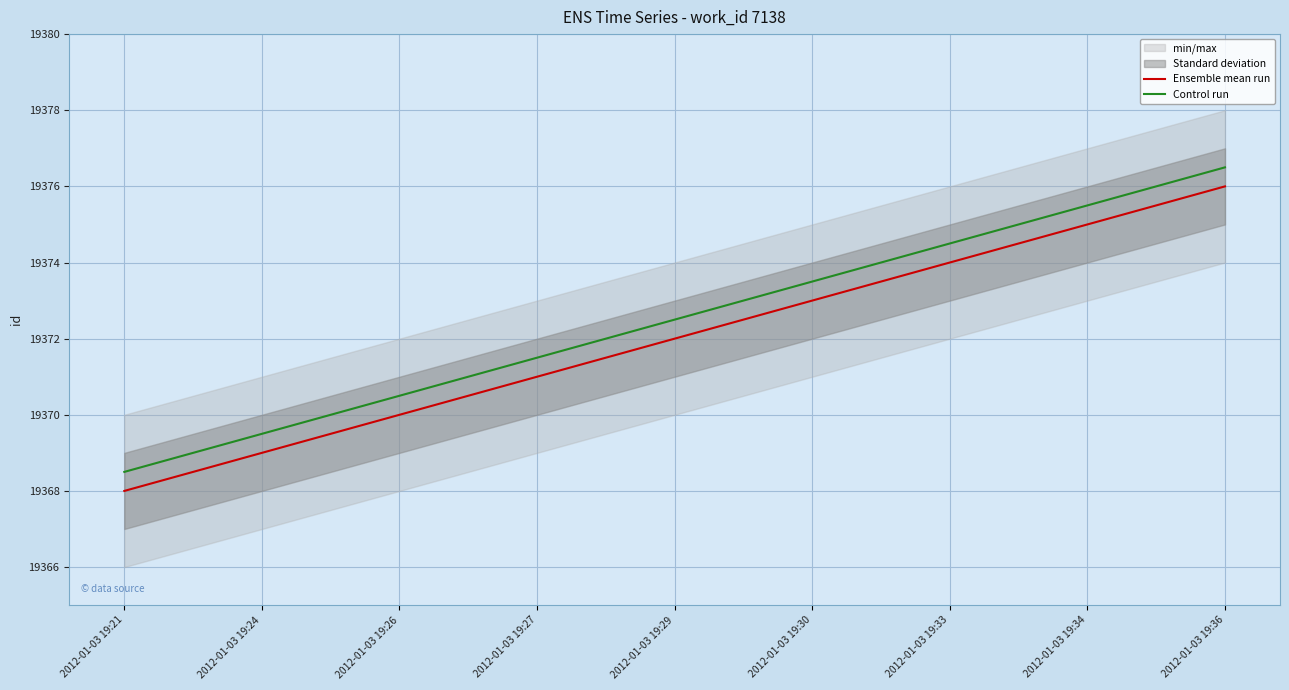

What is the total value across all series at 2012-01-03 19:29?

38744.5